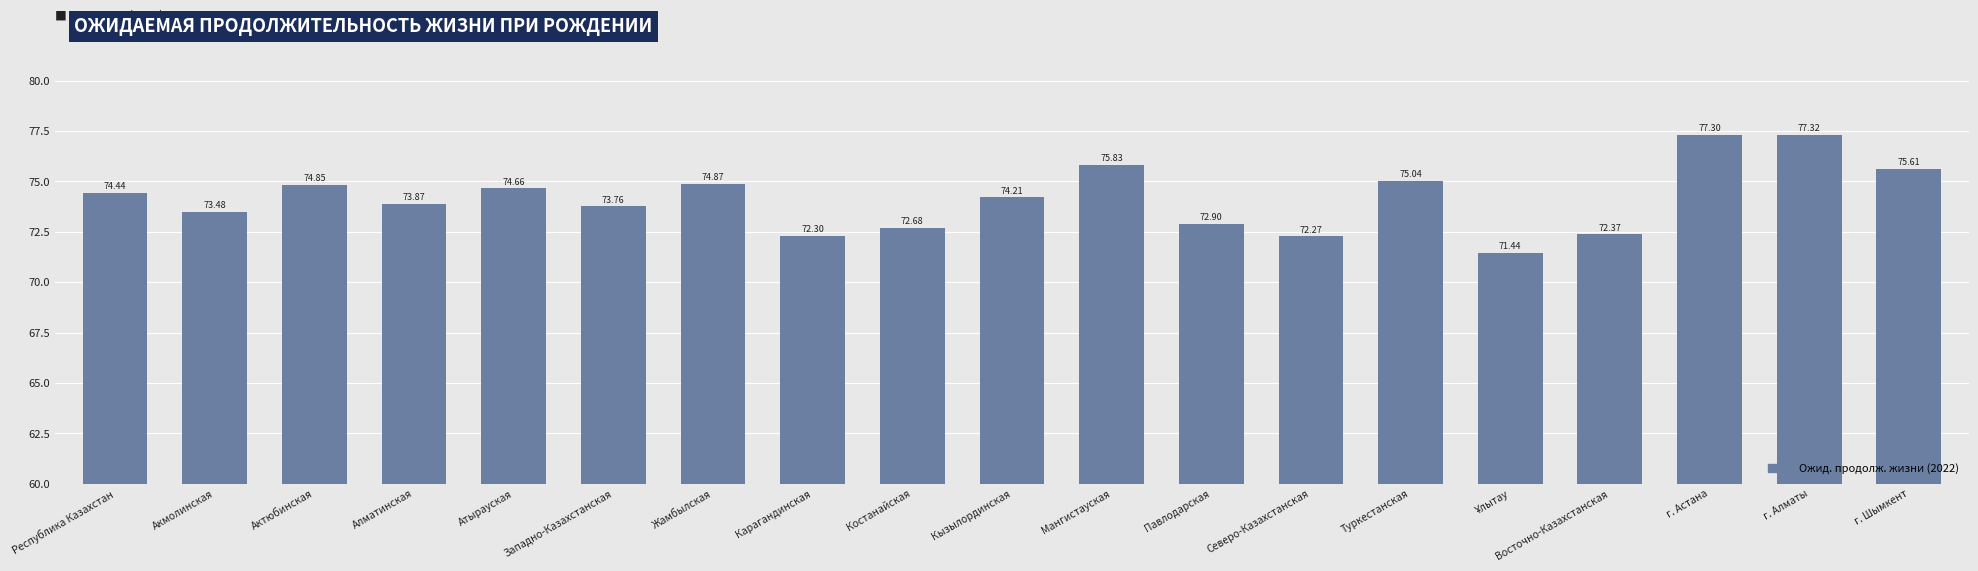

Which category has the highest value across all series?

г. Алматы